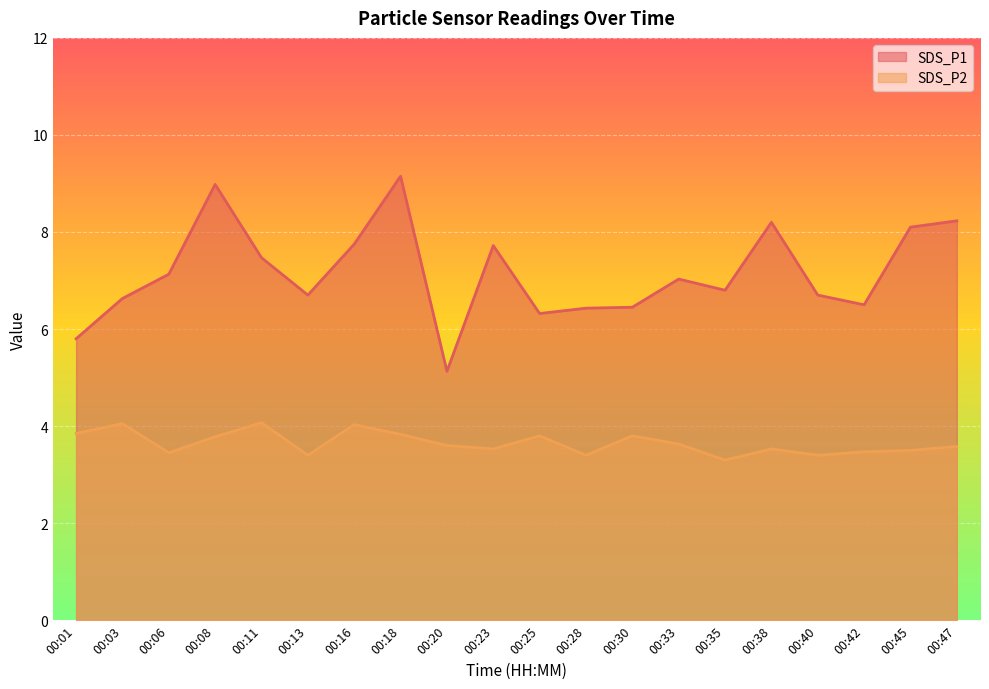

True or false: SDS_P2 has more than 0 interior local peaks.

True